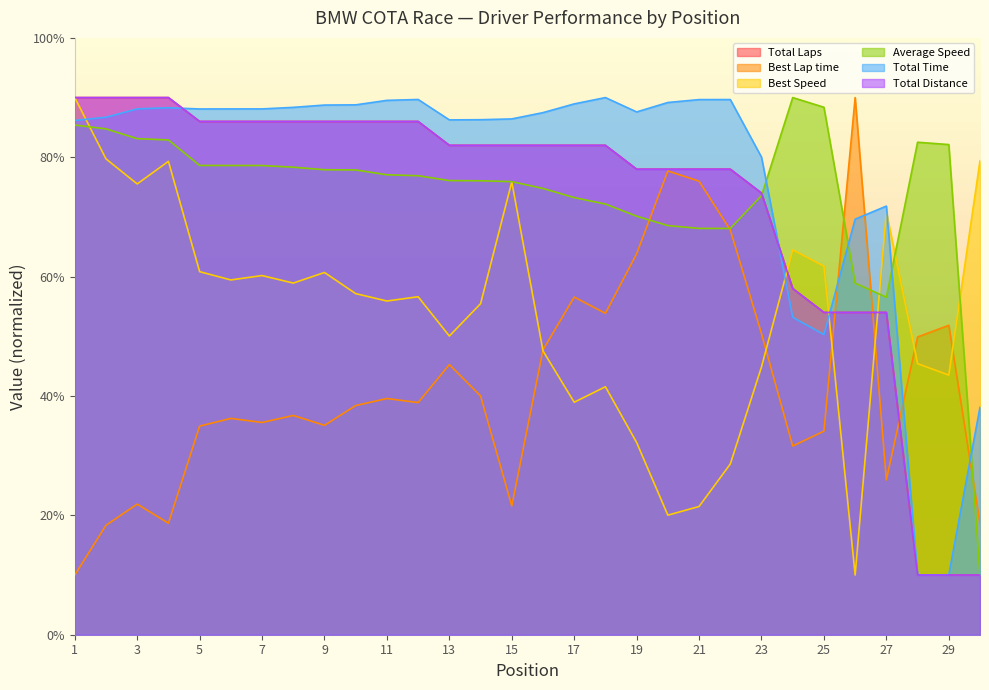

True or false: Best Speed and Total Time cross at least once.

True